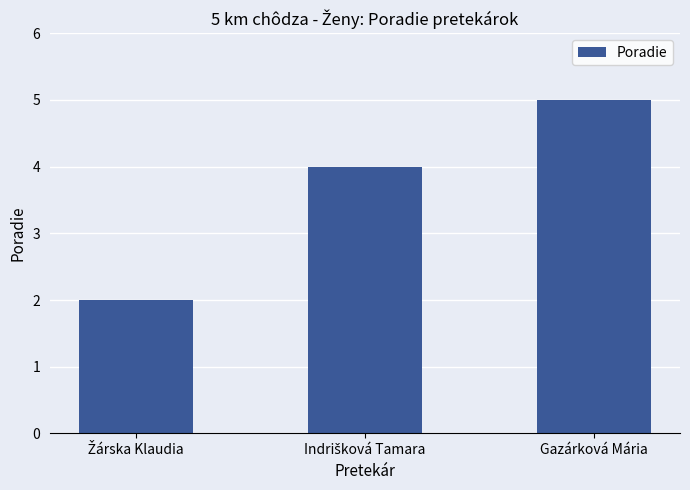

What is the label of the 1st bar from the right?

Gazárková Mária